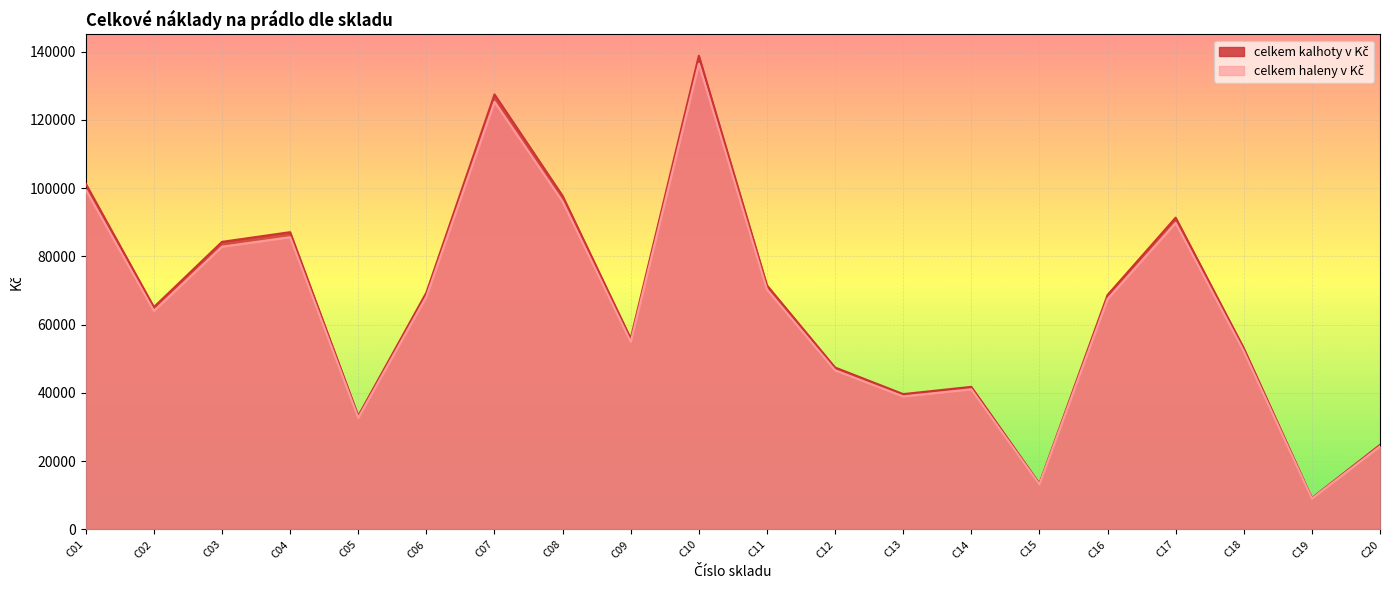

Which series has the largest range (max minus min)?

celkem kalhoty v Kč